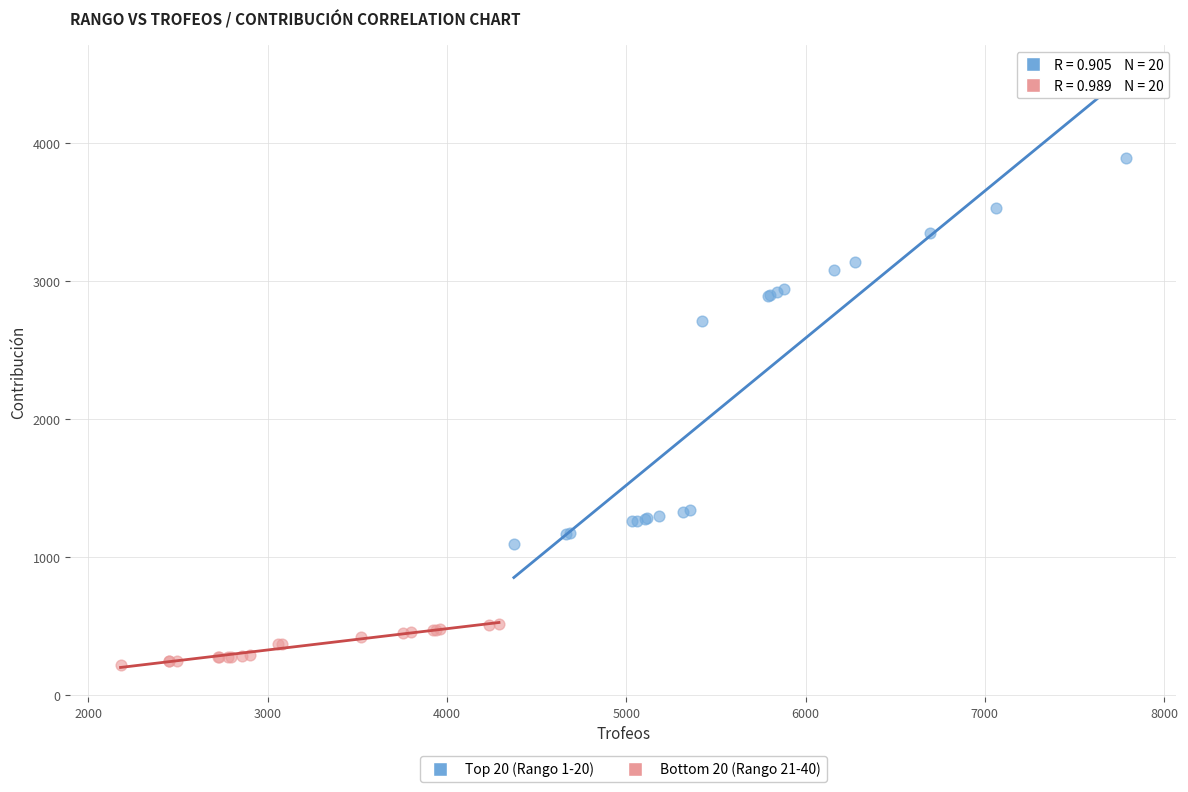

Which series contains the lowest Y value?

Bottom 20 (Rango 21-40)